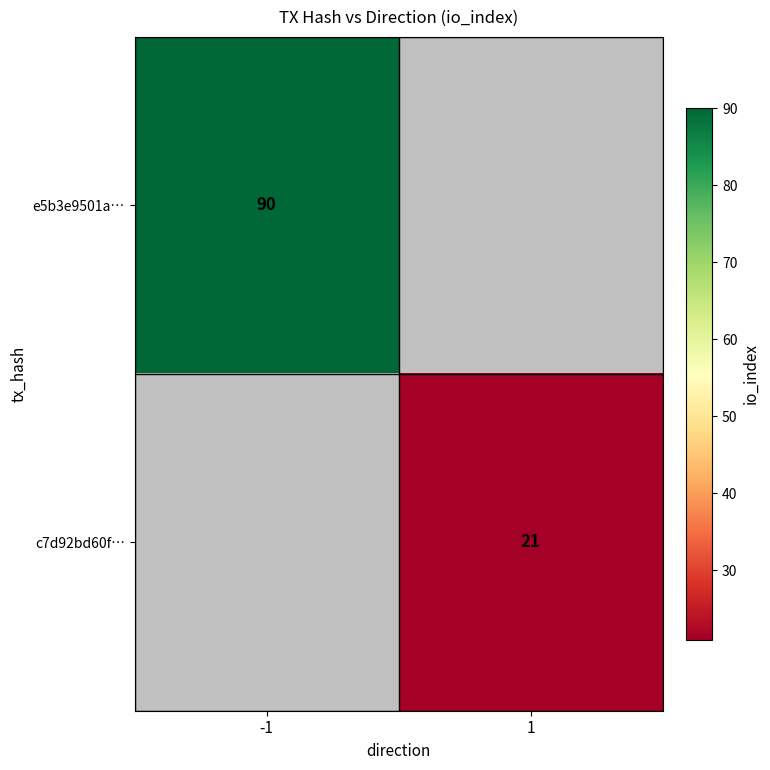

Count the number of categories in the chart.

2